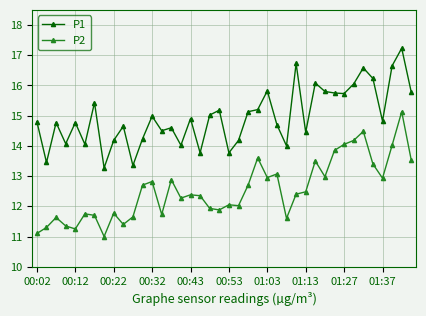

What is the value of the P1 point at the 30th from the left?

16.1